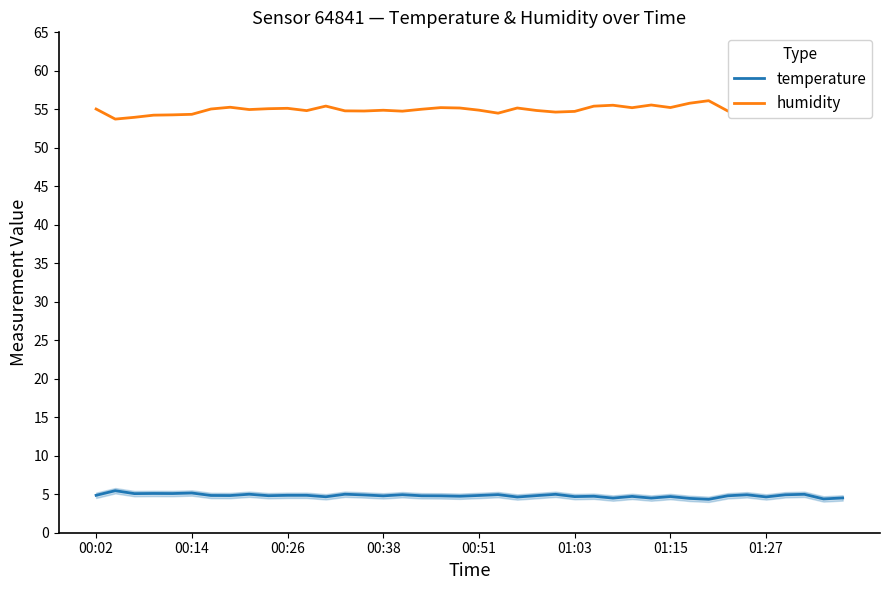

What is the maximum value for temperature?

5.5